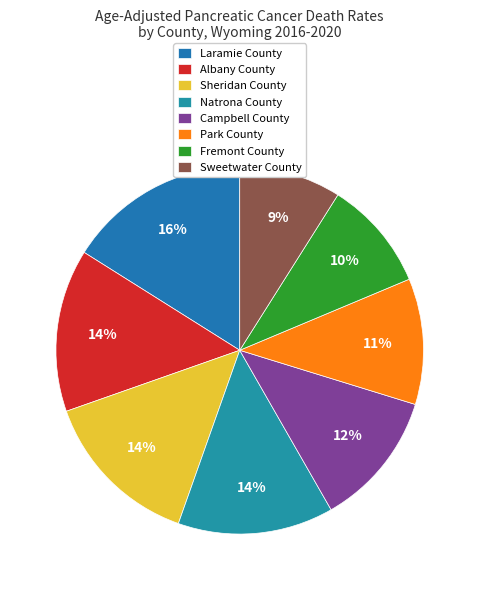

Does any single category account for the majority?

No